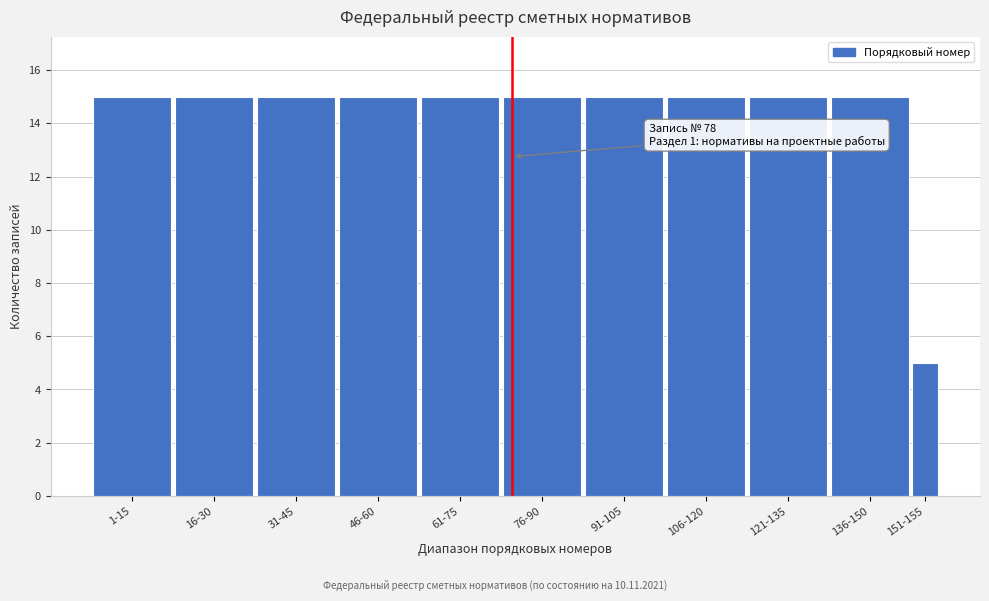

Reading left to right, extract all data points from this chart.

15	15	15	15	15	15	15	15	15	15	5